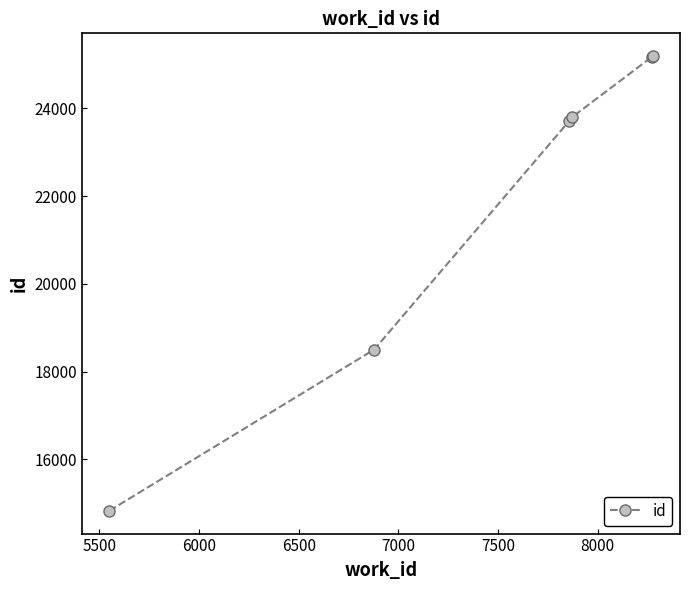

What is the average value?

21865